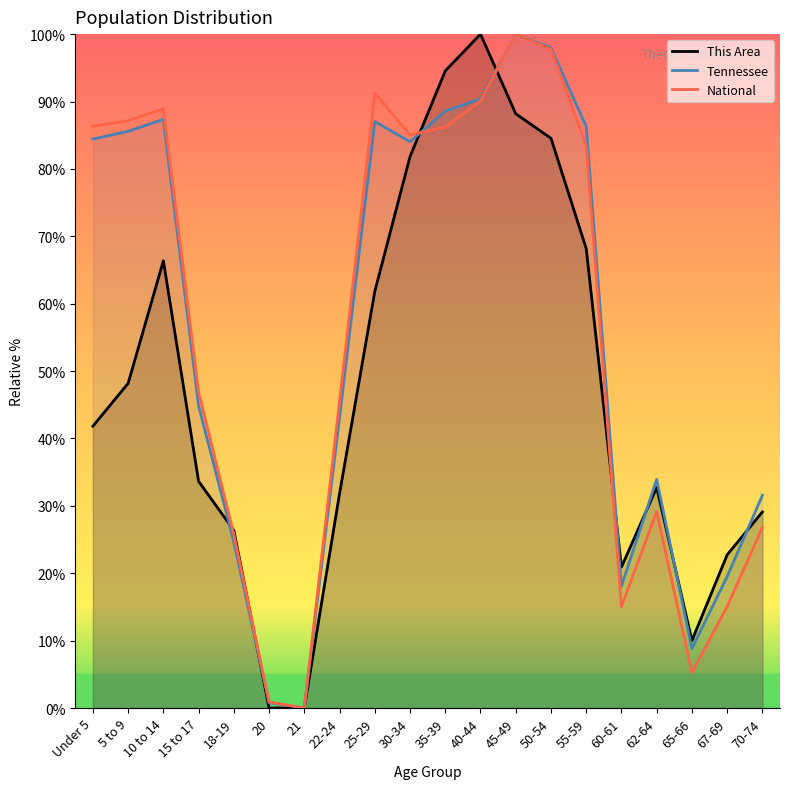

What is the label of the 6th point from the right?

55-59